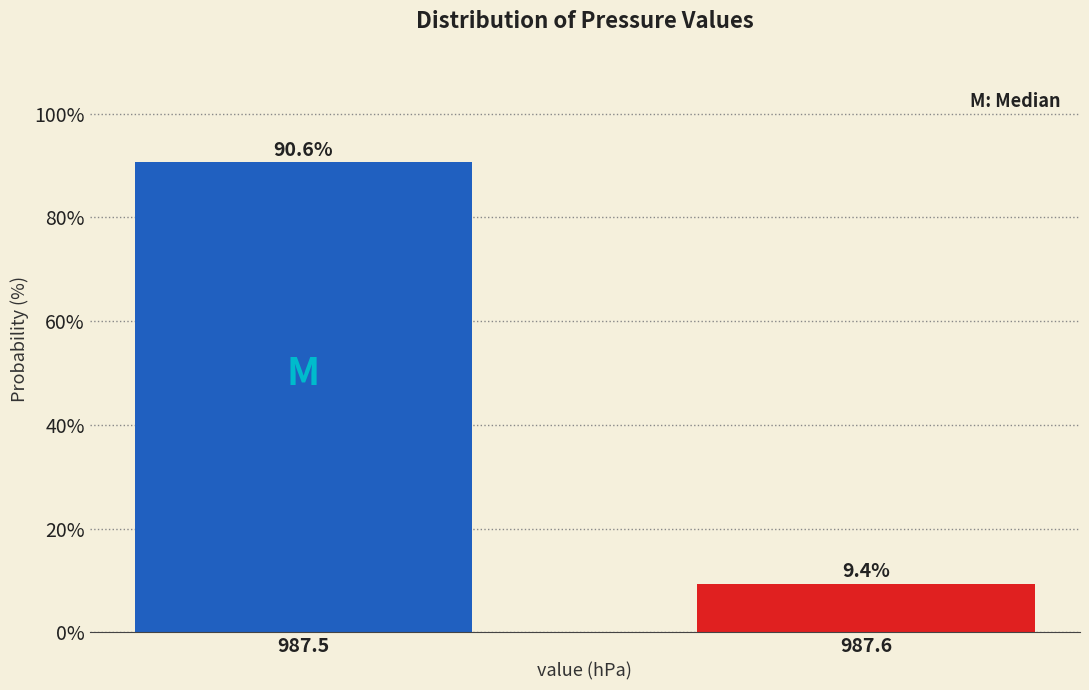

Reading left to right, list all the values displayed in this chart.

987.5=90.6	987.6=9.4